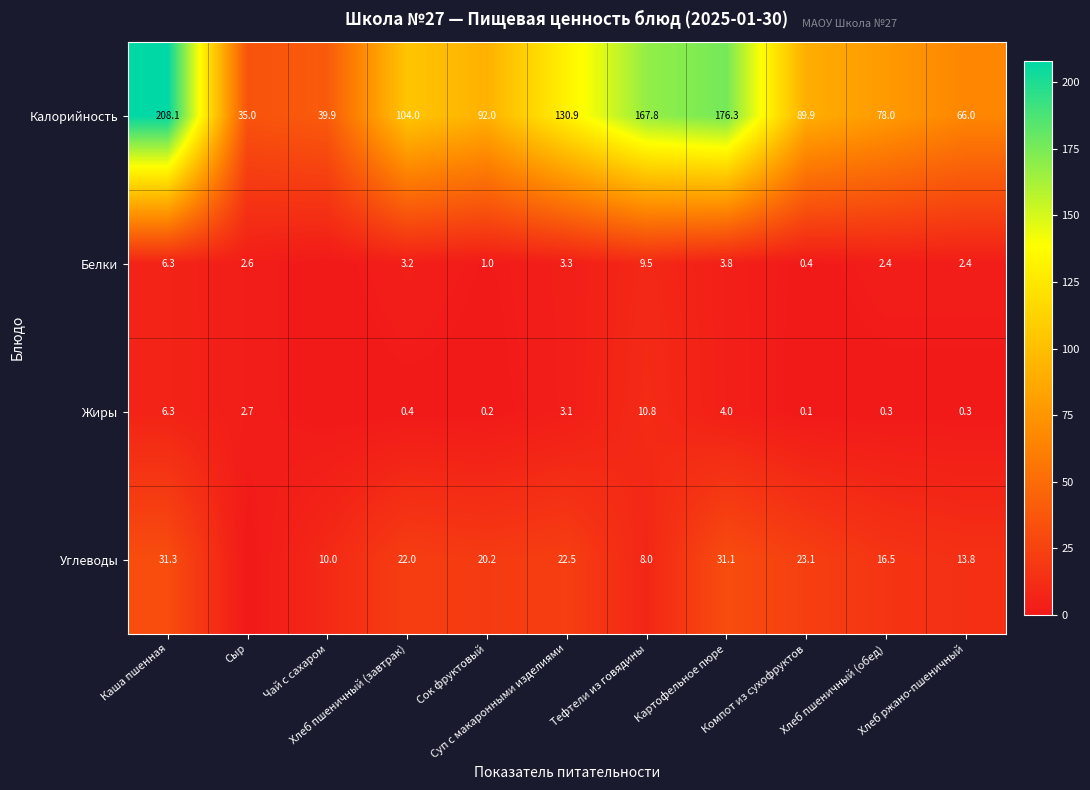

At which label does Калорийность reach its minimum?

Сыр